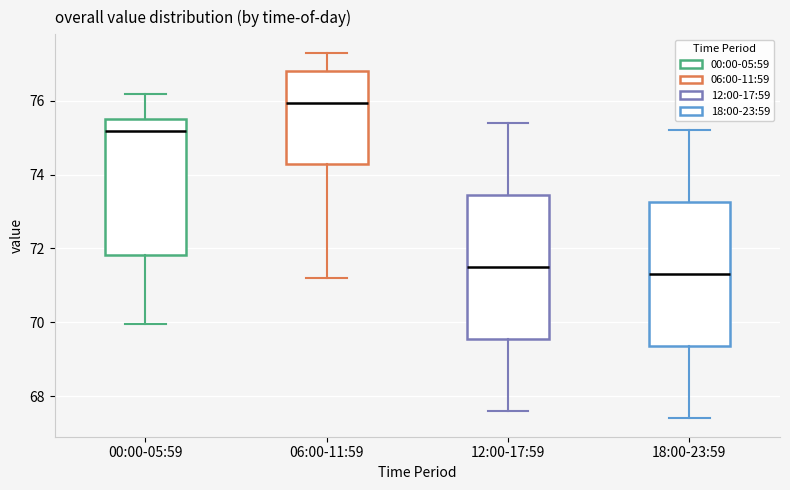

Reading left to right, transcribe this box plot: for each box, give where its median line is, the range the box spans, and where its two whiskers end, as read against the y-axis. The values are not printed on the chart, so give them approximately, as read against the axis.

00:00-05:59: median 75.2, box 71.8 to 75.6, whiskers 70.0 to 76.2
06:00-11:59: median 76.0, box 74.2 to 76.8, whiskers 71.2 to 77.4
12:00-17:59: median 71.6, box 69.6 to 73.4, whiskers 67.6 to 75.4
18:00-23:59: median 71.4, box 69.4 to 73.2, whiskers 67.4 to 75.2